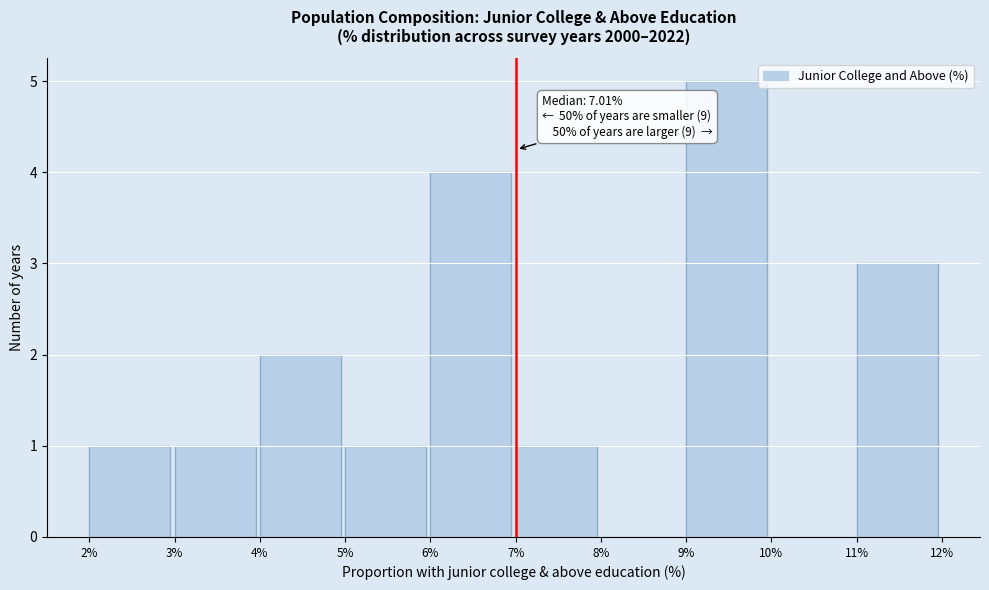

Over which range of the x-axis is the bar tallest?

9% to 10%